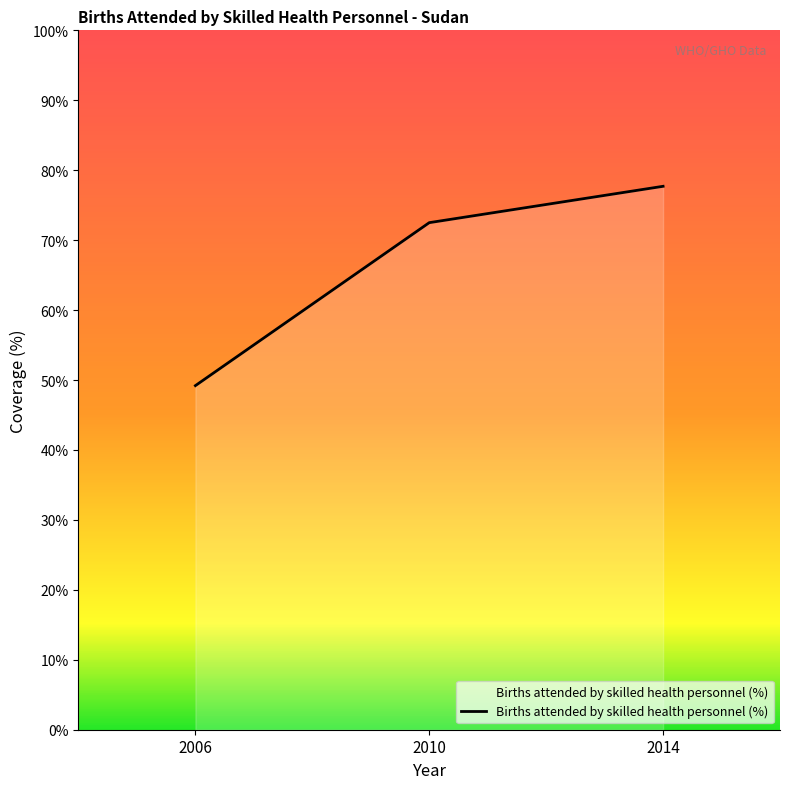

List the labels in order of value, largest first.

2014, 2010, 2006